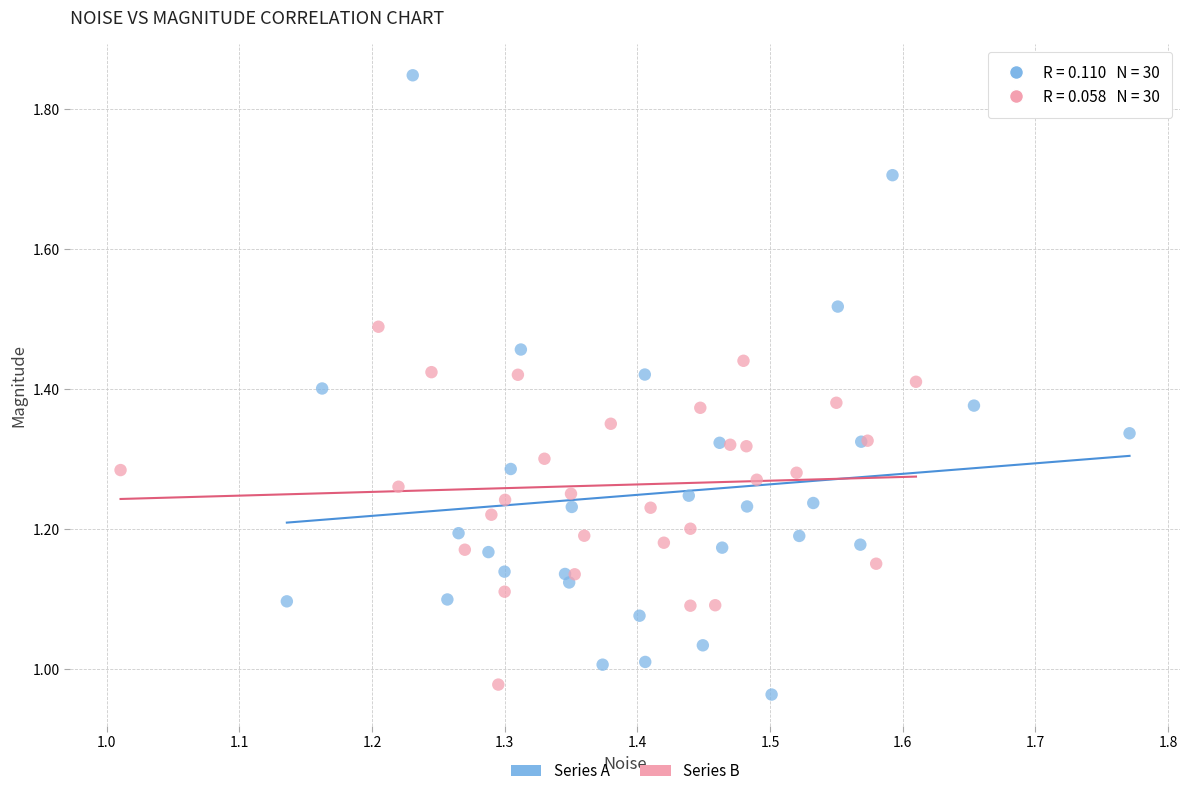

What are all the series names shown in the legend?

Series A, Series B